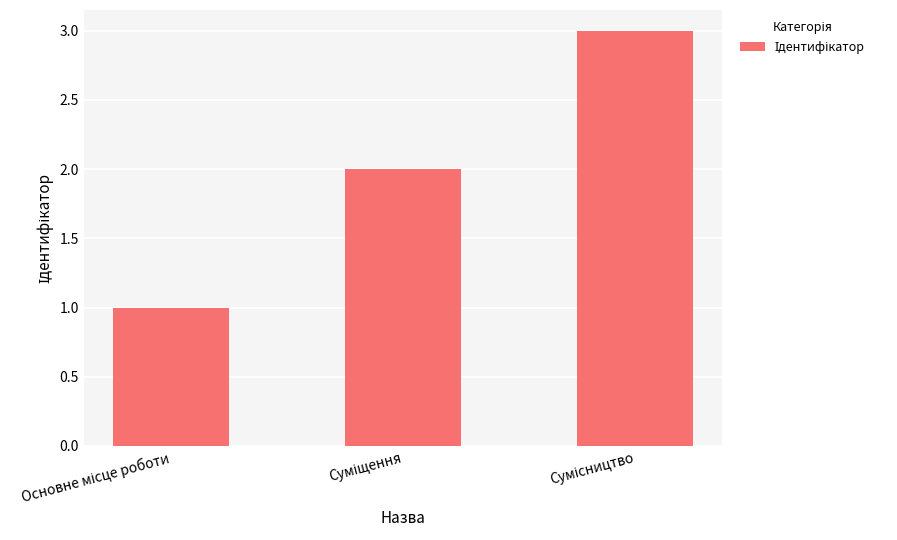

What is the sum of all values?

6